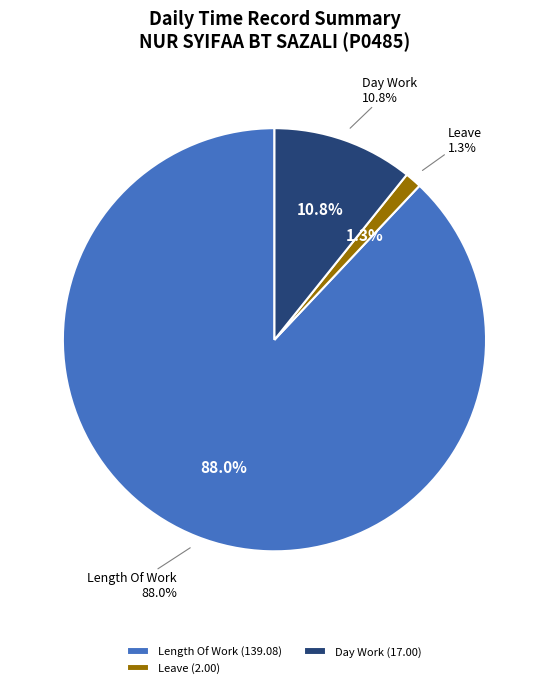

True or false: Lates accounts for 0% of the total.

True